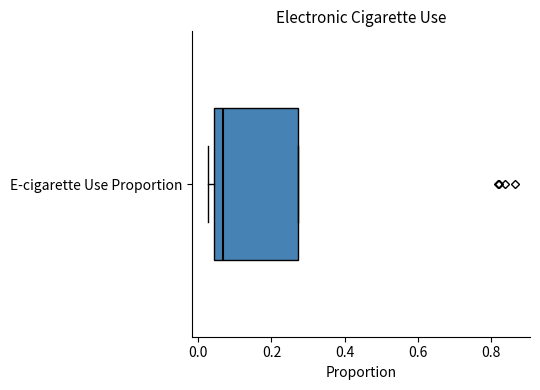

Transcribe this box plot: give where the median line is, the range the box spans, and where the two whiskers end, as read against the x-axis. The values are not printed on the chart, so give them approximately, as read against the axis.

median 0.06, box 0.04 to 0.28, whiskers 0.02 to 0.28